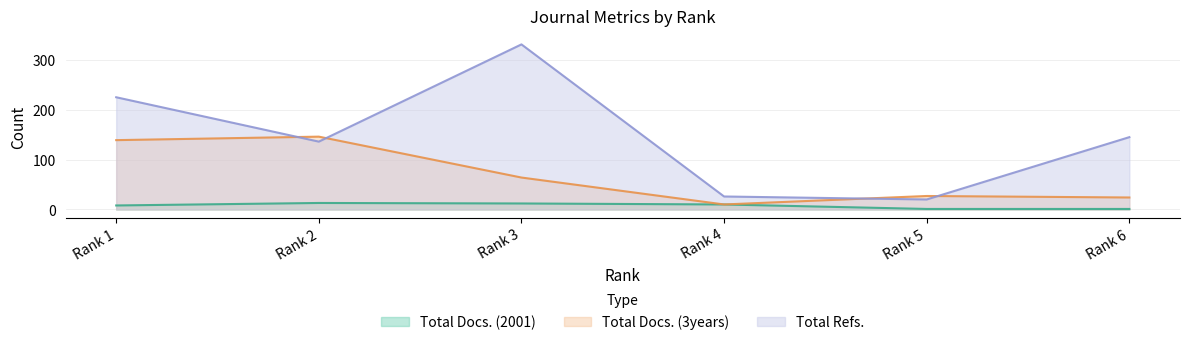

At which category does the chart reach its peak across all series?

Rank 3